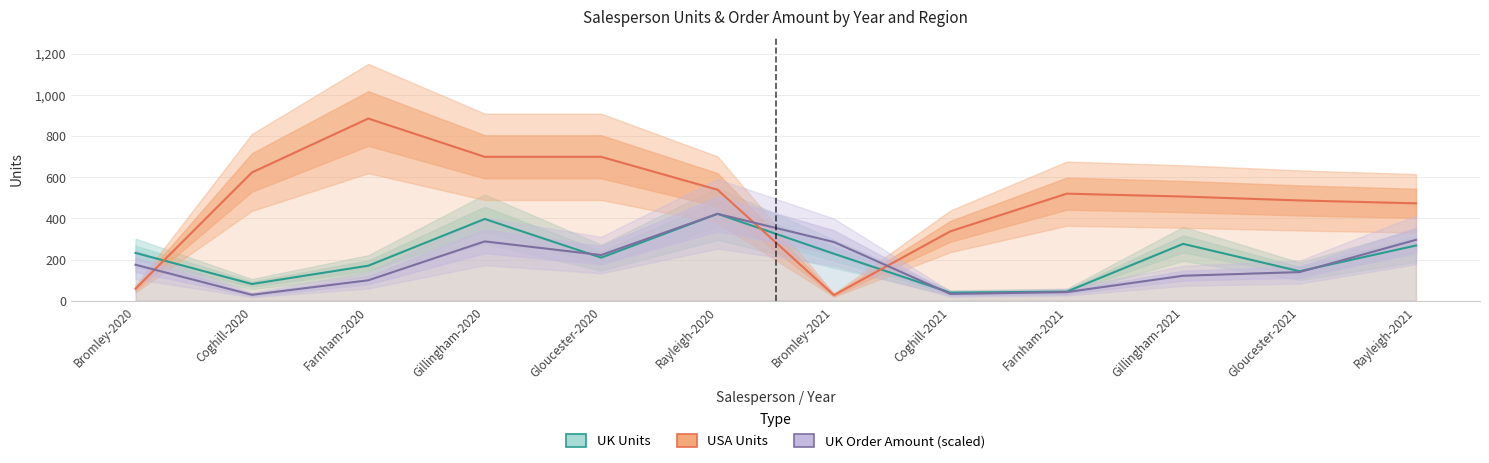

What are all the series names shown in the legend?

UK Units, USA Units, UK Order Amount (scaled)